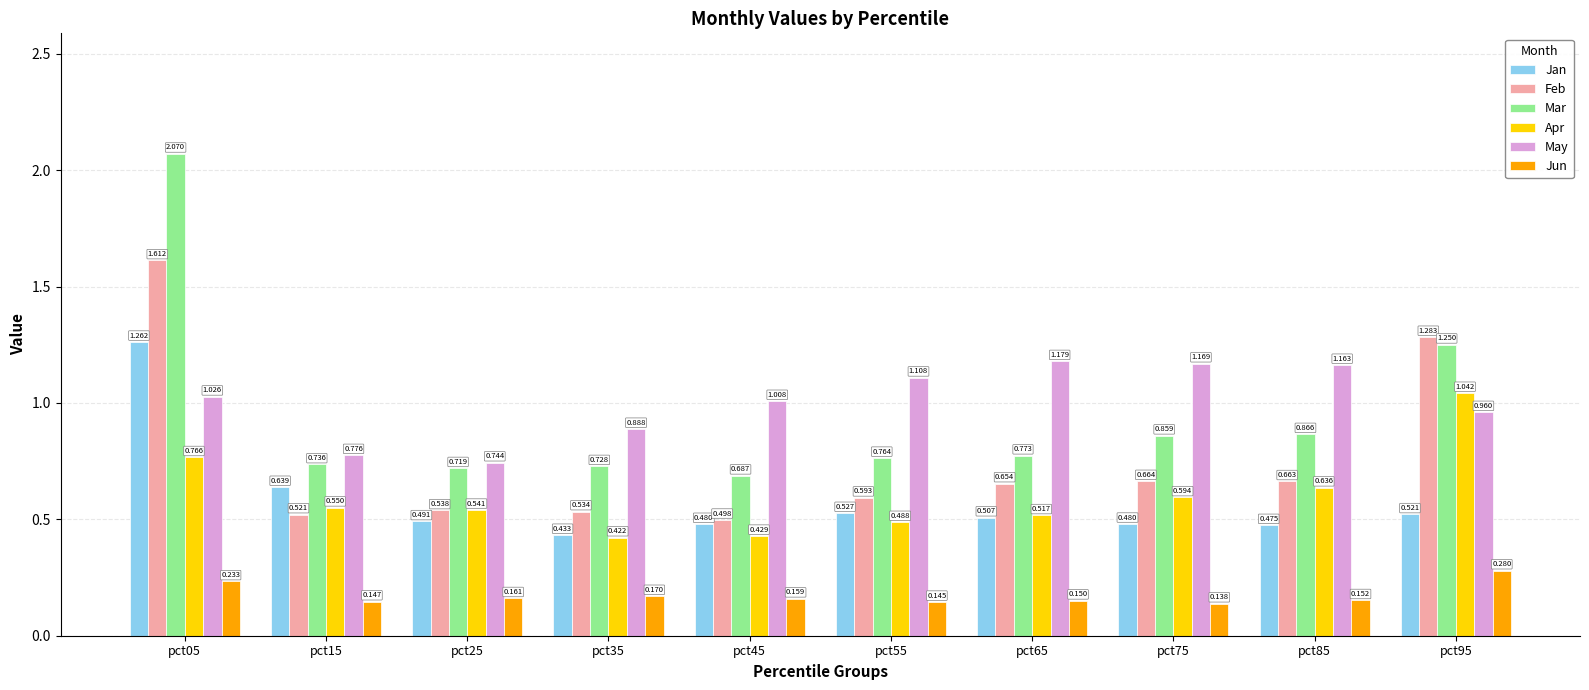

Which label corresponds to the smallest value in the chart?

pct75